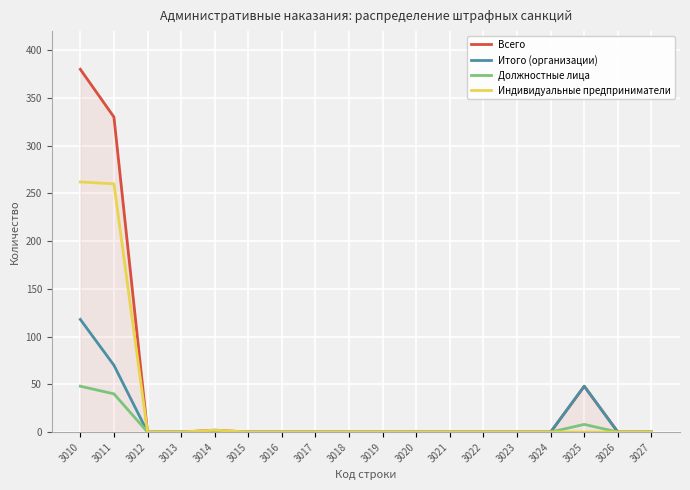

Which series has the largest range (max minus min)?

Всего